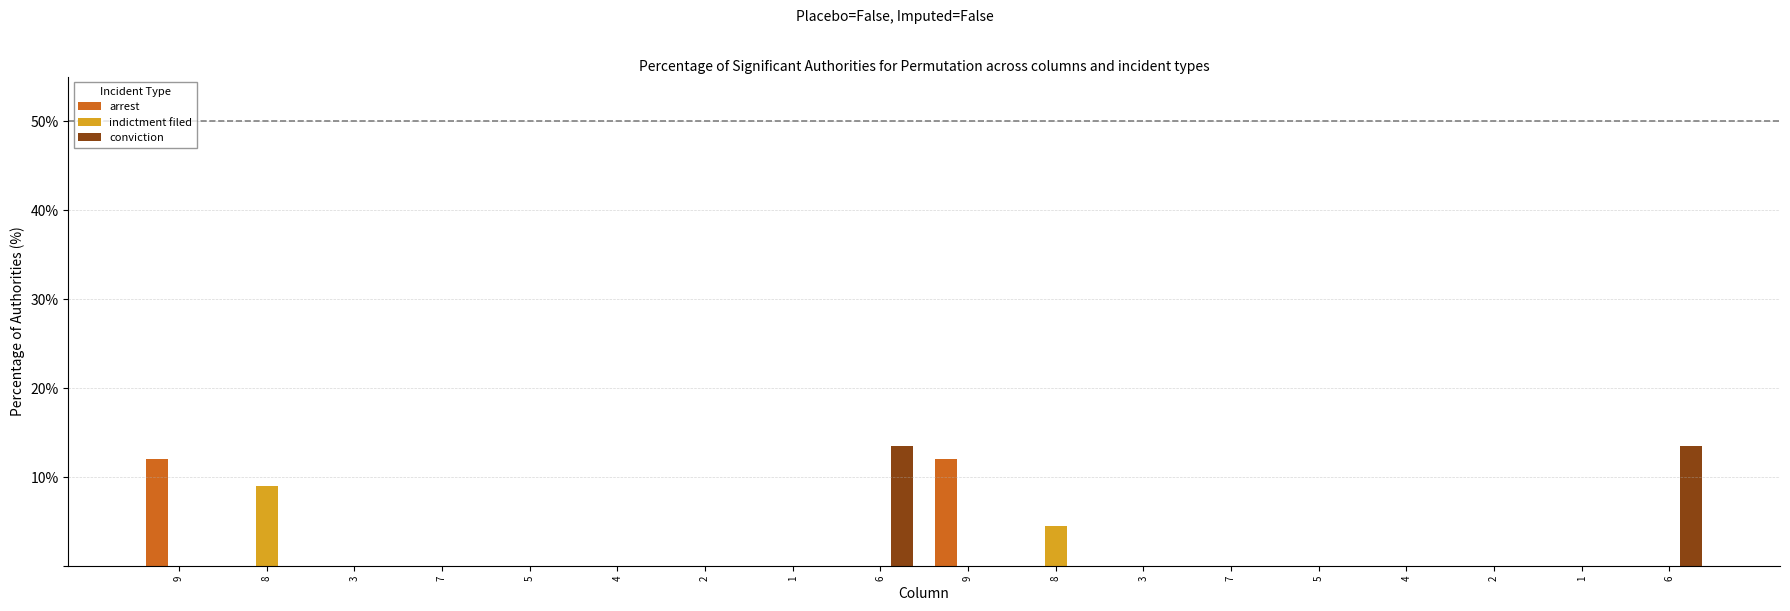

What is the average value of the conviction series?

1.5